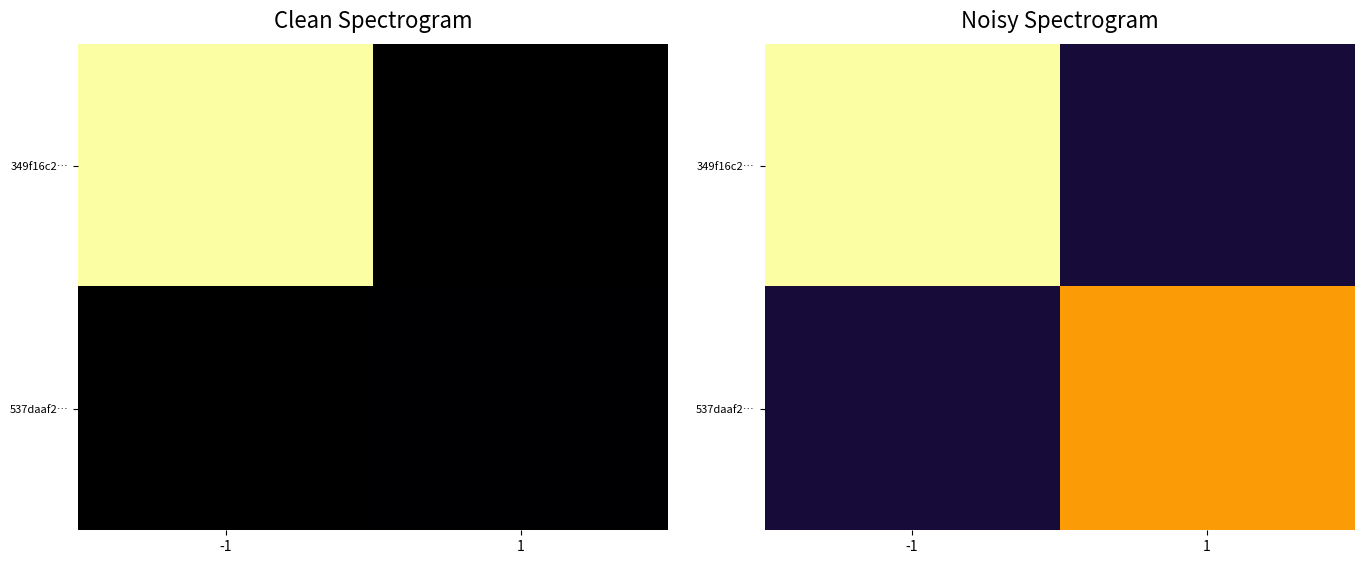

Rank the series at -1 from lowest to highest value.

537daaf2…, 349f16c2…